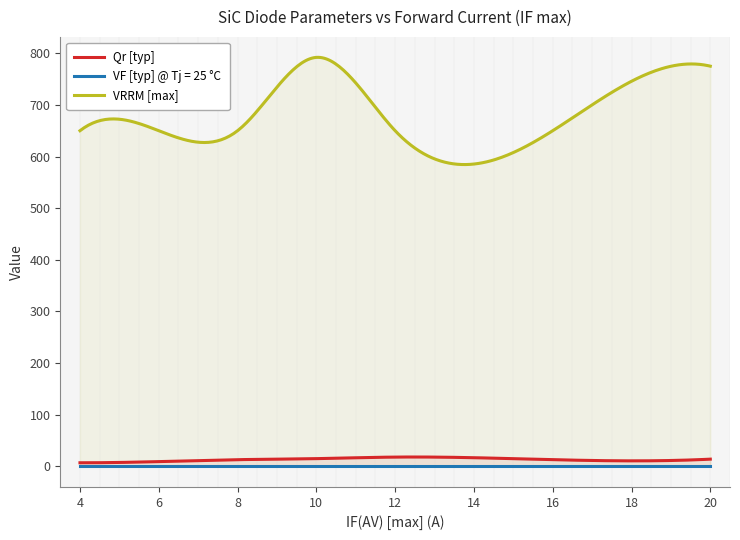

How many data points in Qr [typ] are above 13?

3